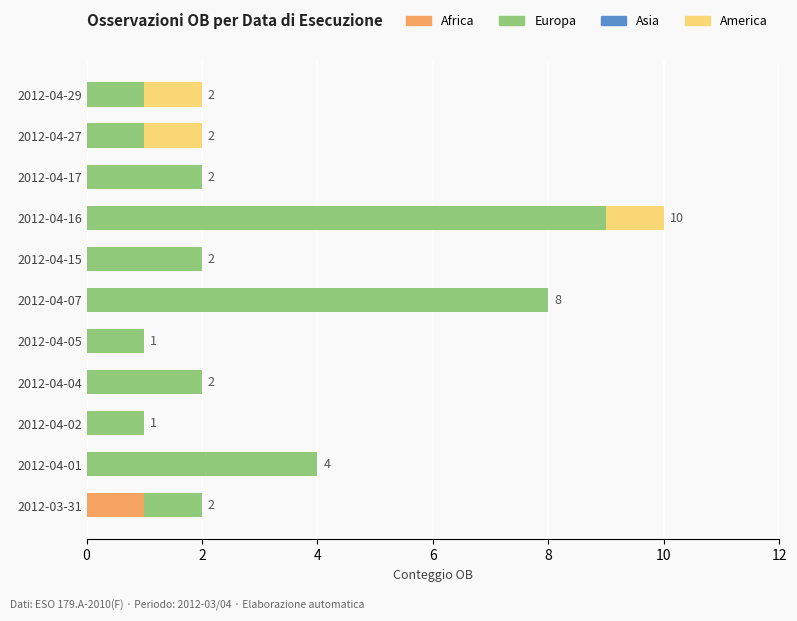

Which category has the highest value in the Africa series?

2012-03-31